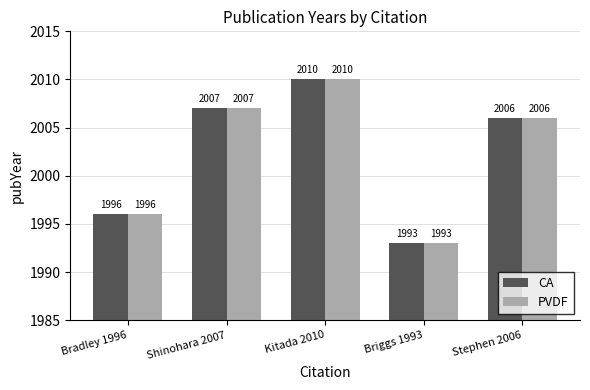

At which label does PVDF reach its minimum?

Briggs 1993